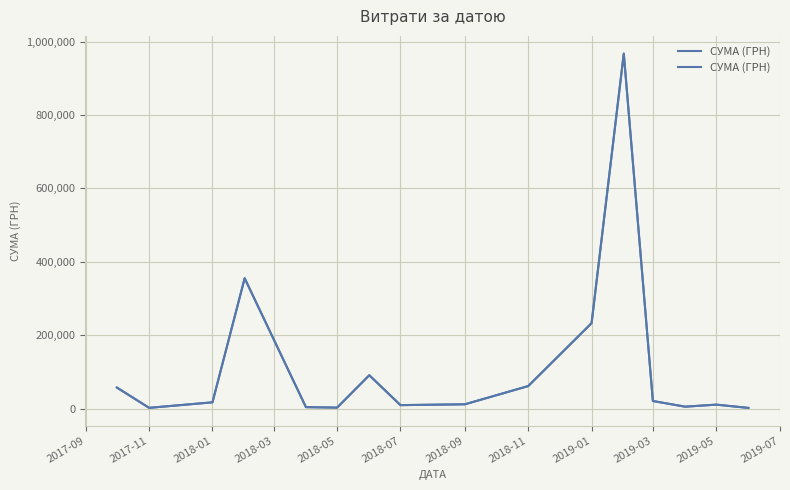

How many data points does each series have?

16